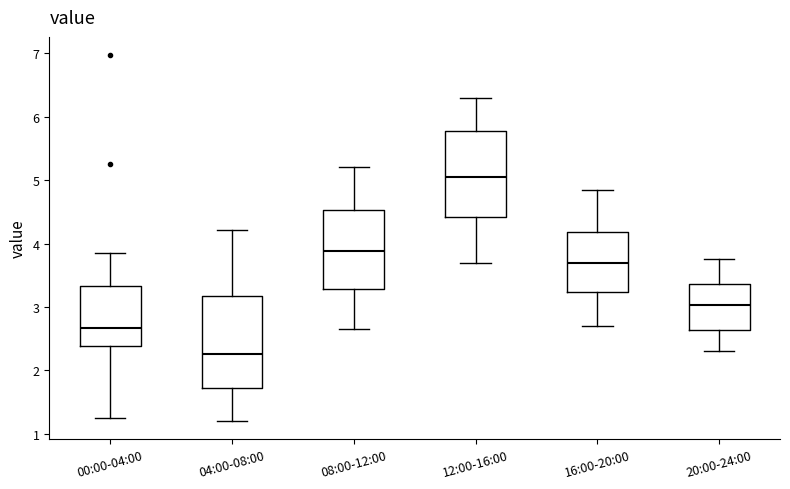

Reading left to right, read every box against the y-axis: the position of its median line, the range the box covers, and the ends of its whiskers. The values are not printed on the chart, so give them approximately, as read against the axis.

00:00-04:00: median 2.7, box 2.4 to 3.3, whiskers 1.3 to 3.9
04:00-08:00: median 2.3, box 1.7 to 3.2, whiskers 1.2 to 4.2
08:00-12:00: median 3.9, box 3.3 to 4.5, whiskers 2.7 to 5.2
12:00-16:00: median 5.1, box 4.4 to 5.8, whiskers 3.7 to 6.3
16:00-20:00: median 3.7, box 3.2 to 4.2, whiskers 2.7 to 4.9
20:00-24:00: median 3.0, box 2.6 to 3.4, whiskers 2.3 to 3.8